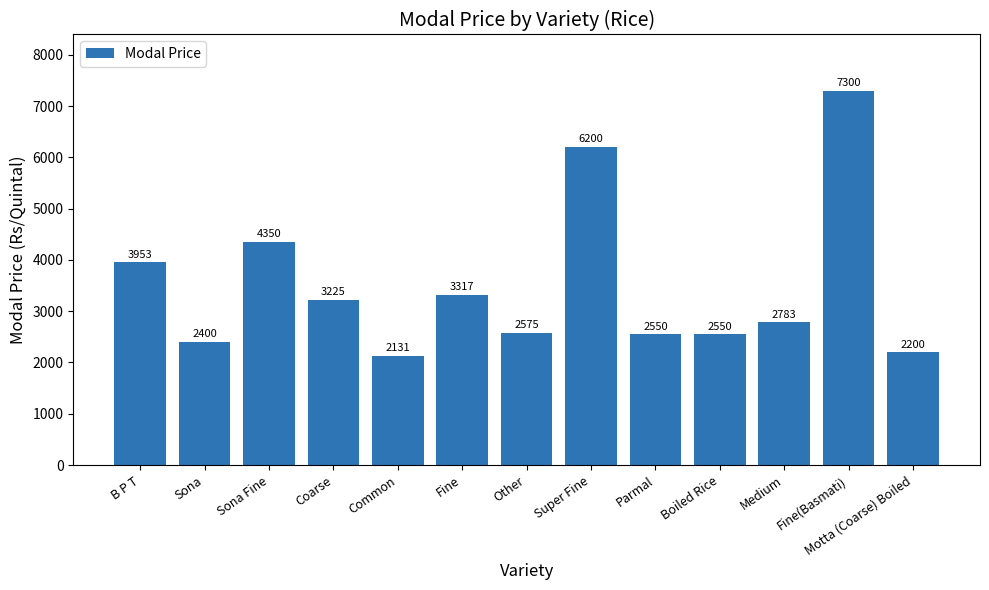

Reading left to right, what are all the values shown in this chart?

3953	2400	4350	3225	2131	3317	2575	6200	2550	2550	2783	7300	2200